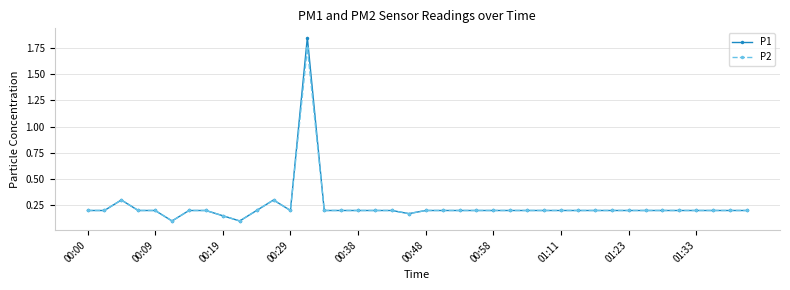

True or false: P1 has more than 2 points higher than both neighbors.

True